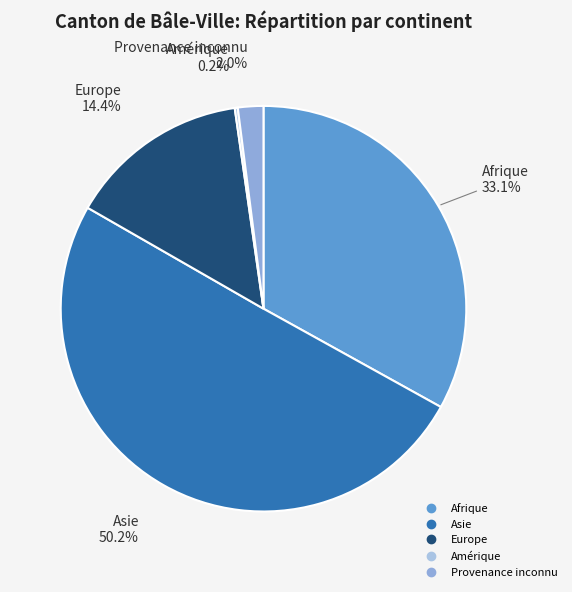

Which has a higher value, Afrique or Europe?

Afrique